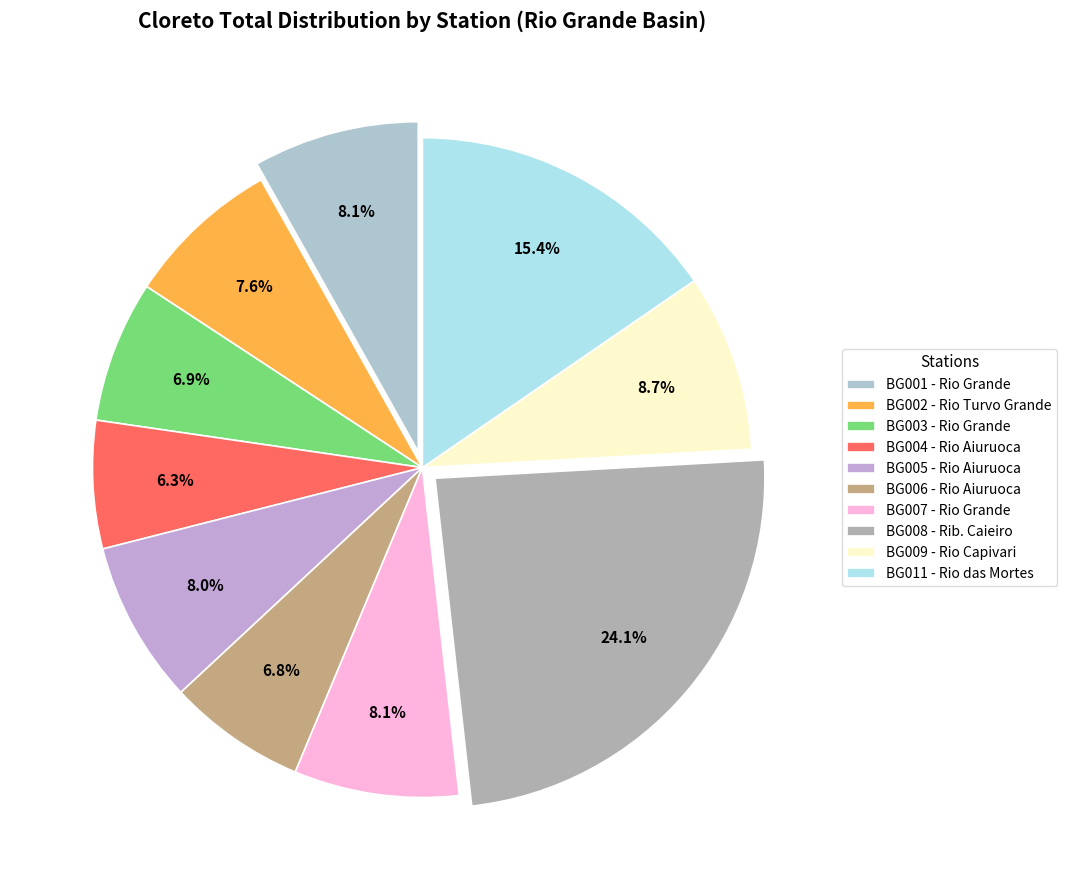

Which slice is the smallest?

BG004 - Rio Aiuruoca